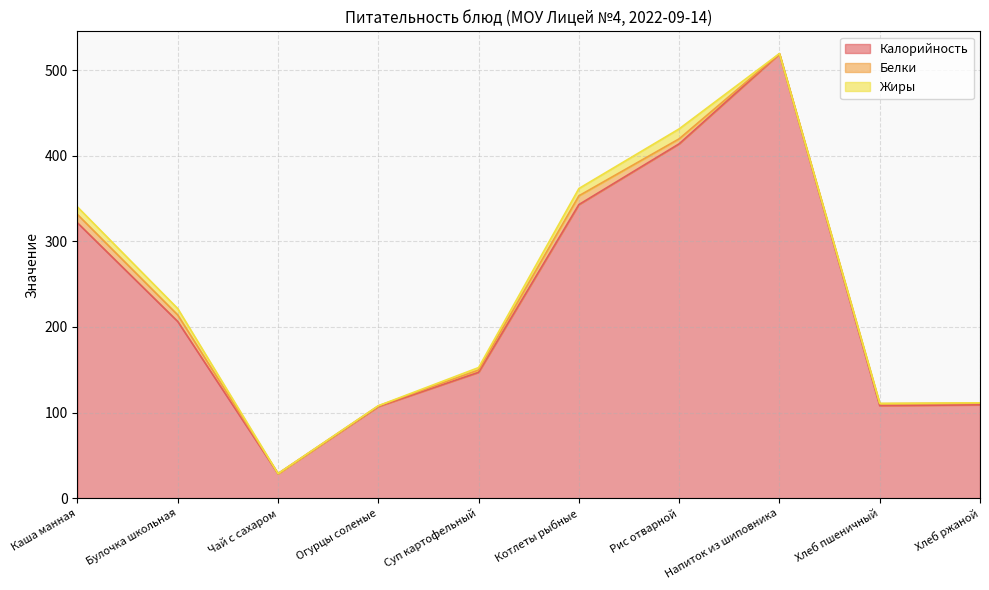

At which category is the sum across all series the highest?

Напиток из шиповника